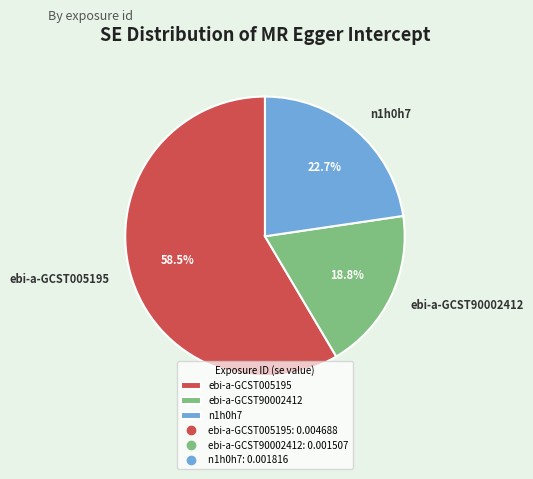

Which category has the smallest portion of the pie?

ebi-a-GCST90002412